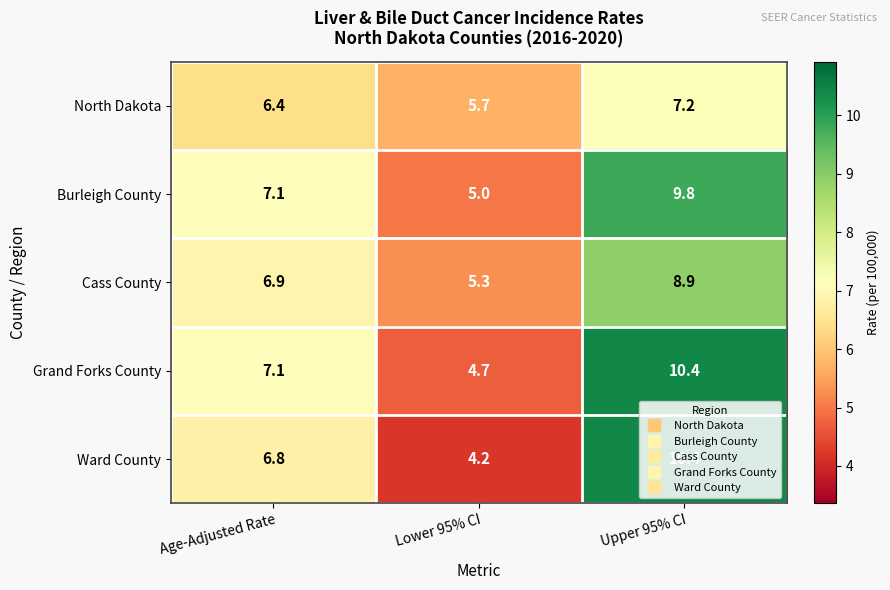

True or false: North Dakota has a value of 1.7 at Age-Adjusted Rate.

False